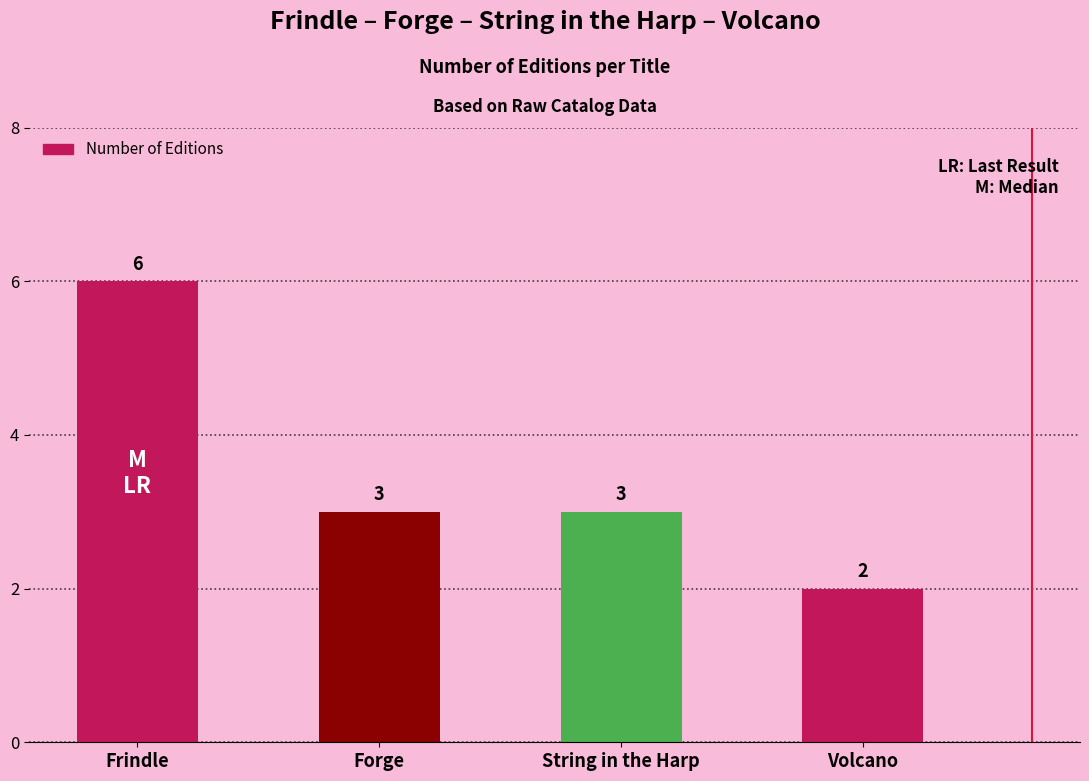

What value does the data have at Frindle?

6